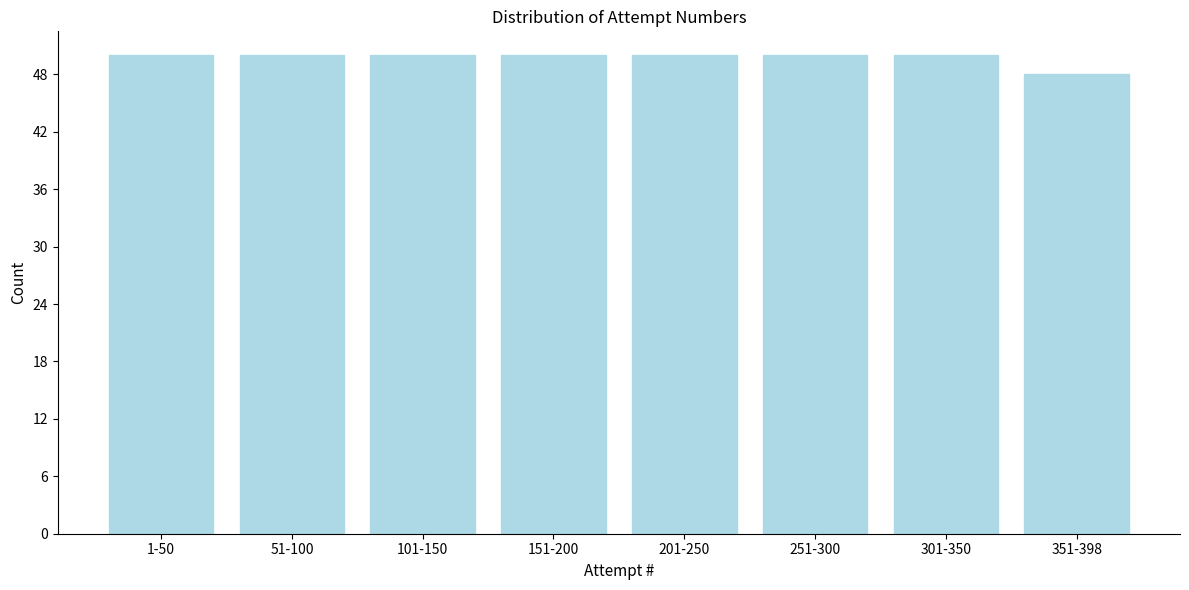

Reading left to right, what are all the values shown in this chart?

1-50=50	51-100=50	101-150=50	151-200=50	201-250=50	251-300=50	301-350=50	351-398=48